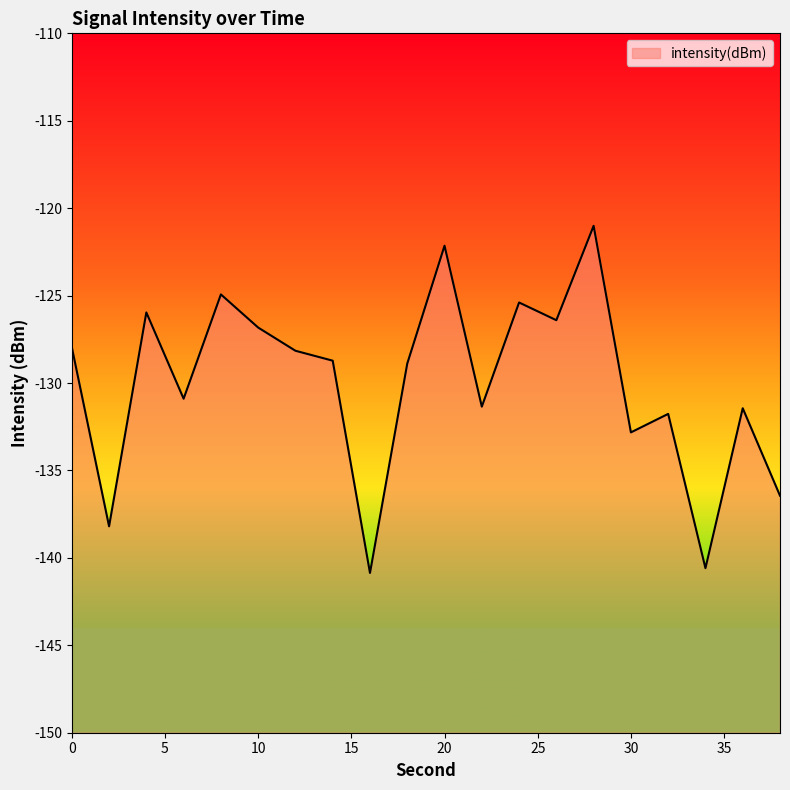

Reading right to left, list all the values displayed in this chart.

-136.4	-131.4	-140.6	-131.8	-132.8	-121.0	-126.4	-125.4	-131.4	-122.1	-128.9	-140.9	-128.7	-128.2	-126.8	-124.9	-130.9	-126.0	-138.2	-127.9